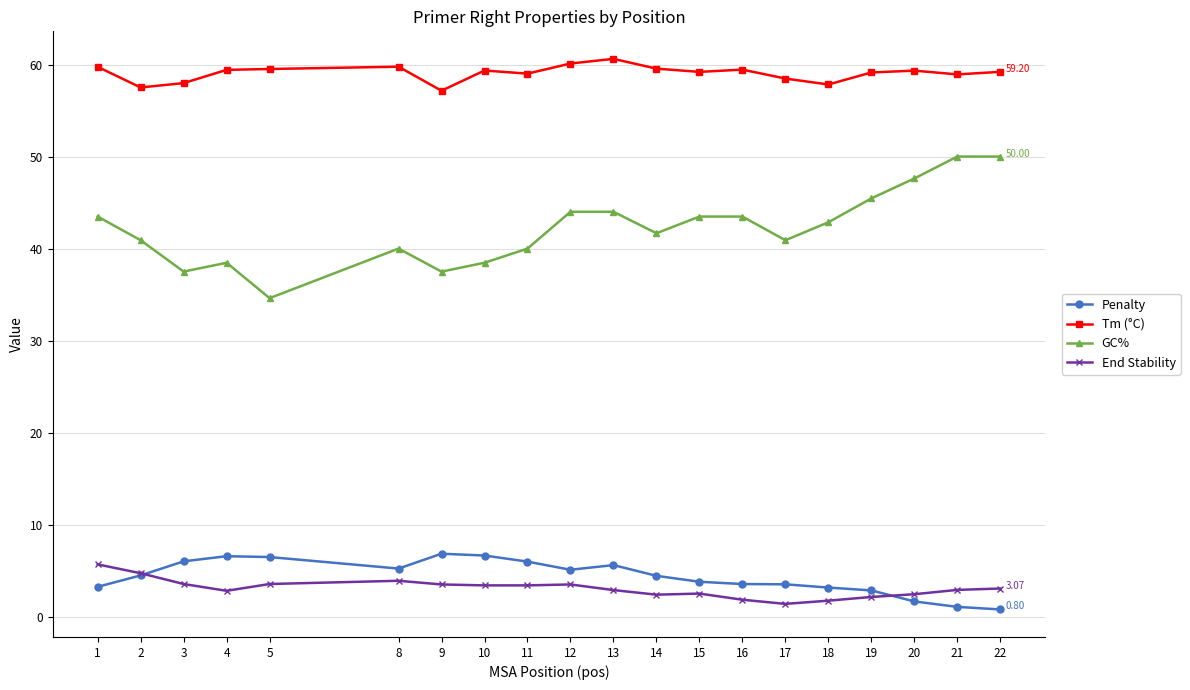

What is the difference between the maximum and minimum values in the Penalty series?

6.1